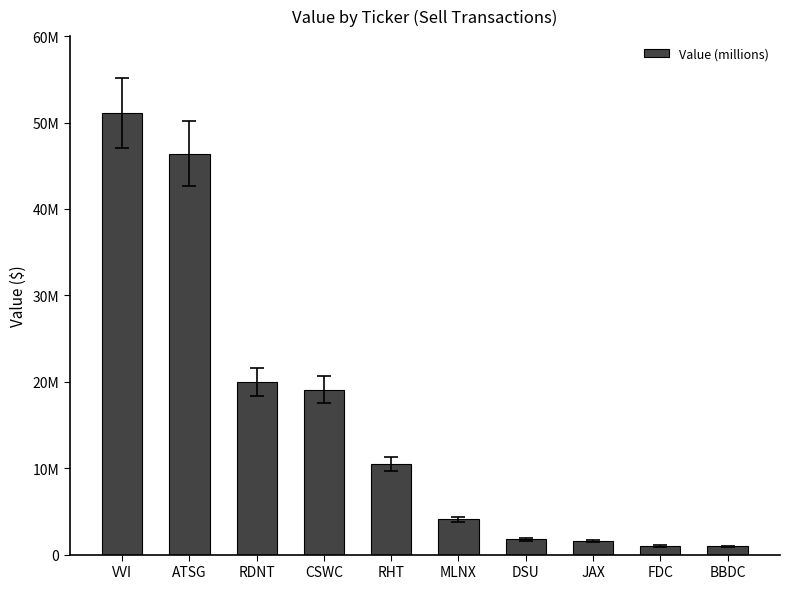

What is the difference between the values at VVI and ATSG?

4681000